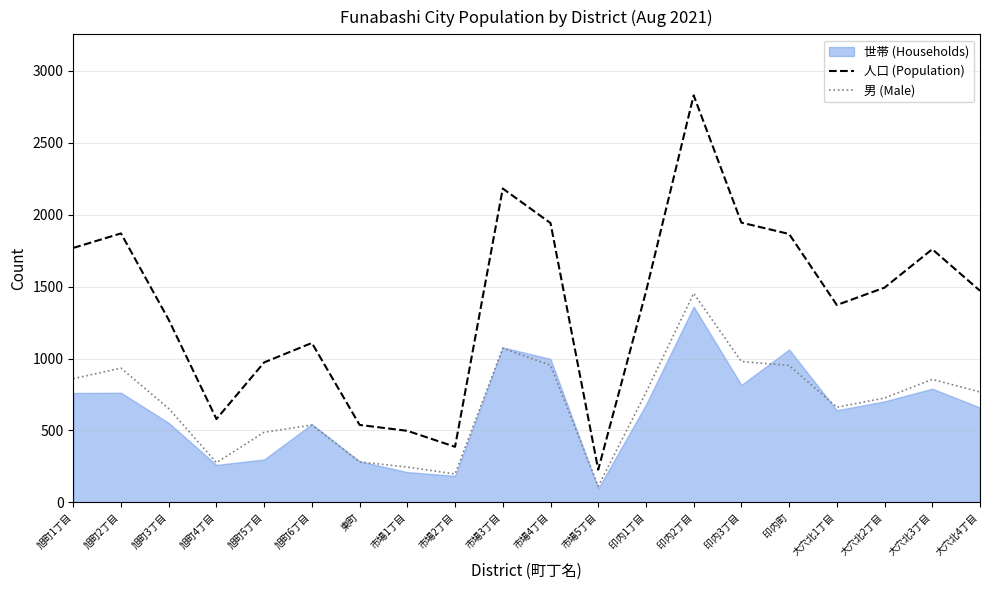

What is the approximate value of 男 (Male) at 大穴北4丁目?

767